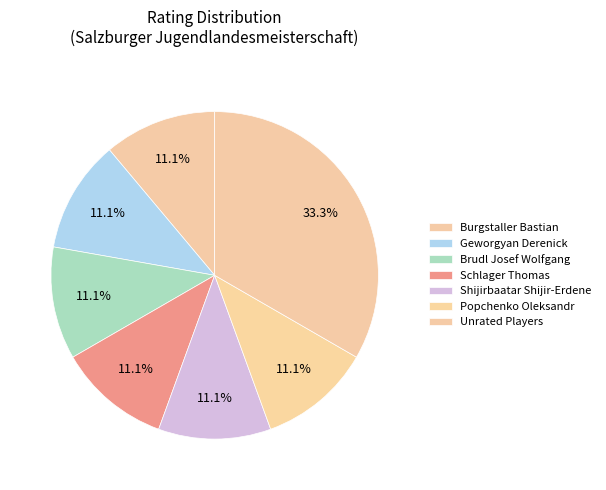

Count the number of slices in the pie.

7